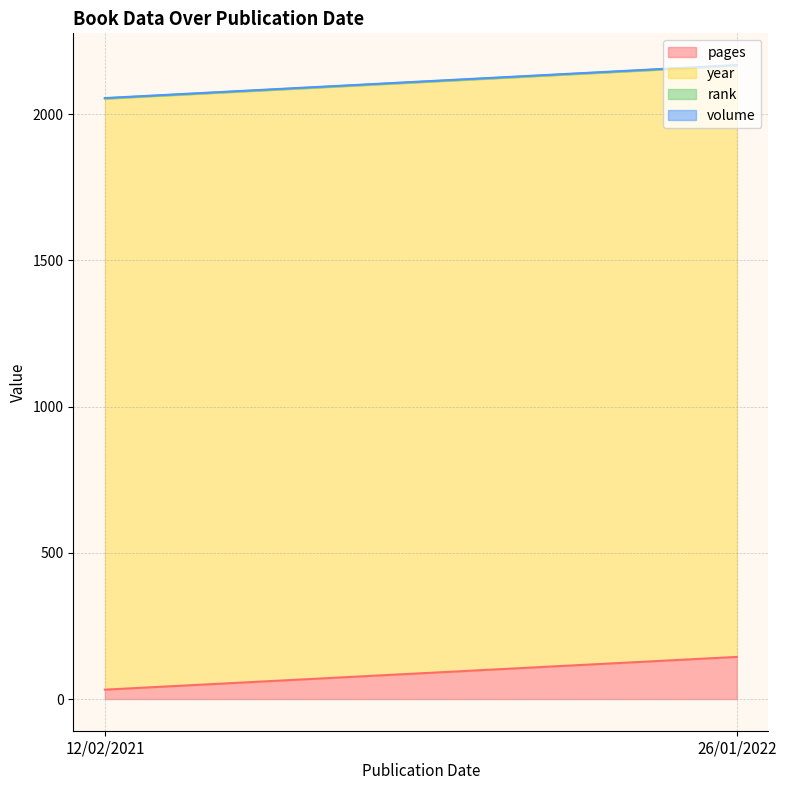

What position from the left is 12/02/2021?

1